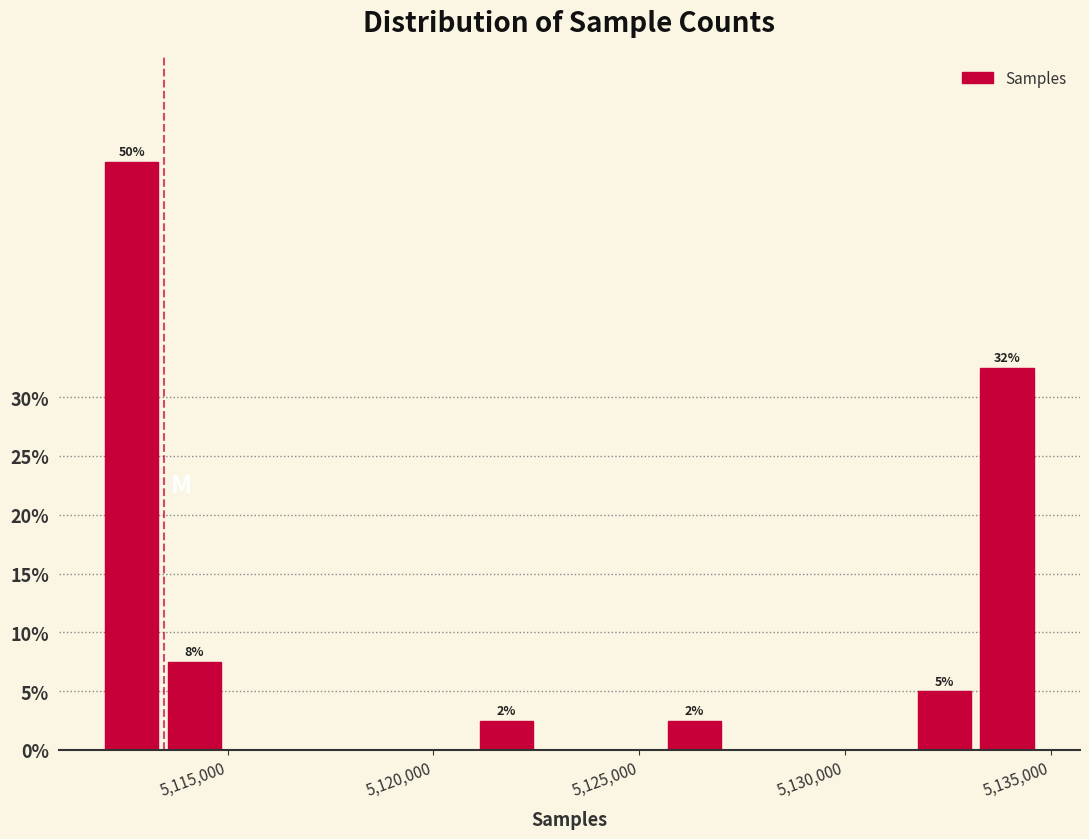

Around what value on the x-axis is the tallest bar? Give the approximate position of its centre, as read against the axis.

5112500